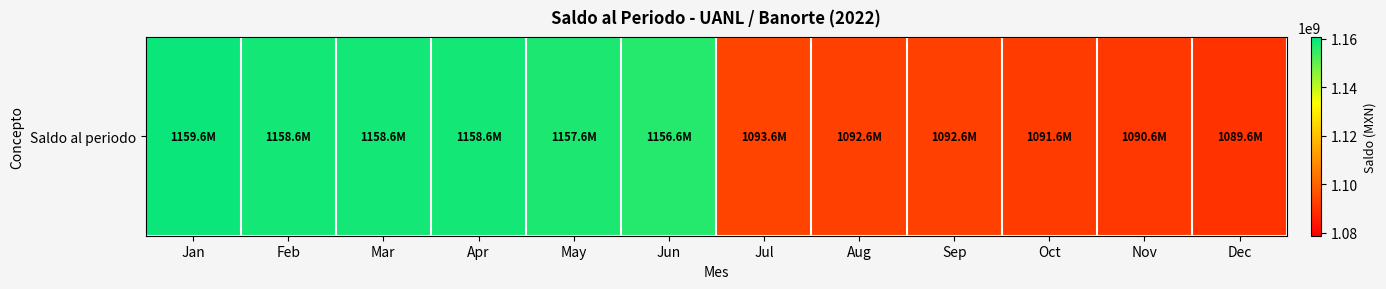

Where is the data nearest to the value 1124600000?

Jul